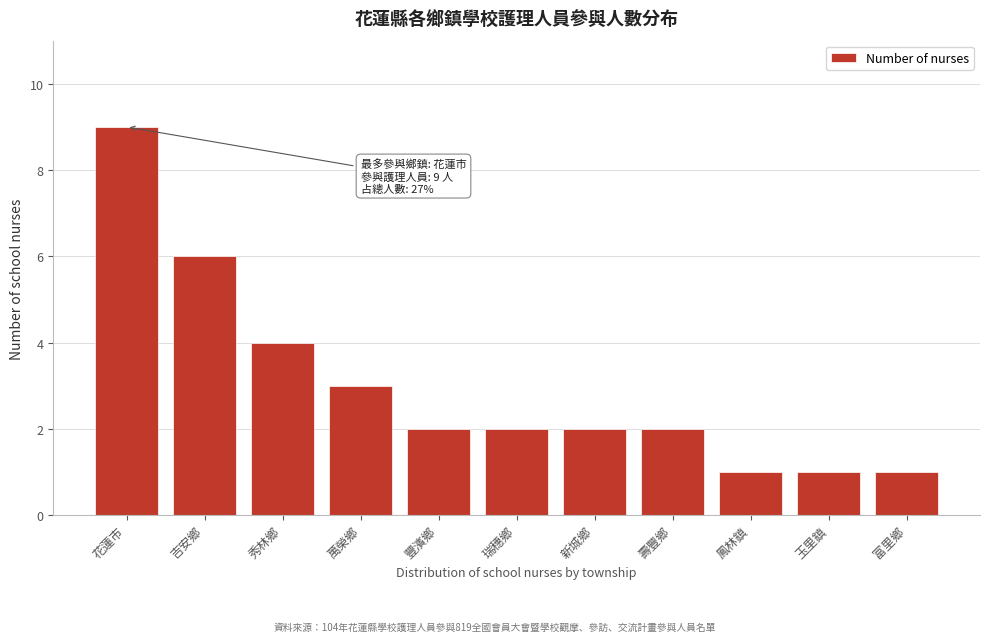

Reading left to right, list all the values displayed in this chart.

9	6	4	3	2	2	2	2	1	1	1